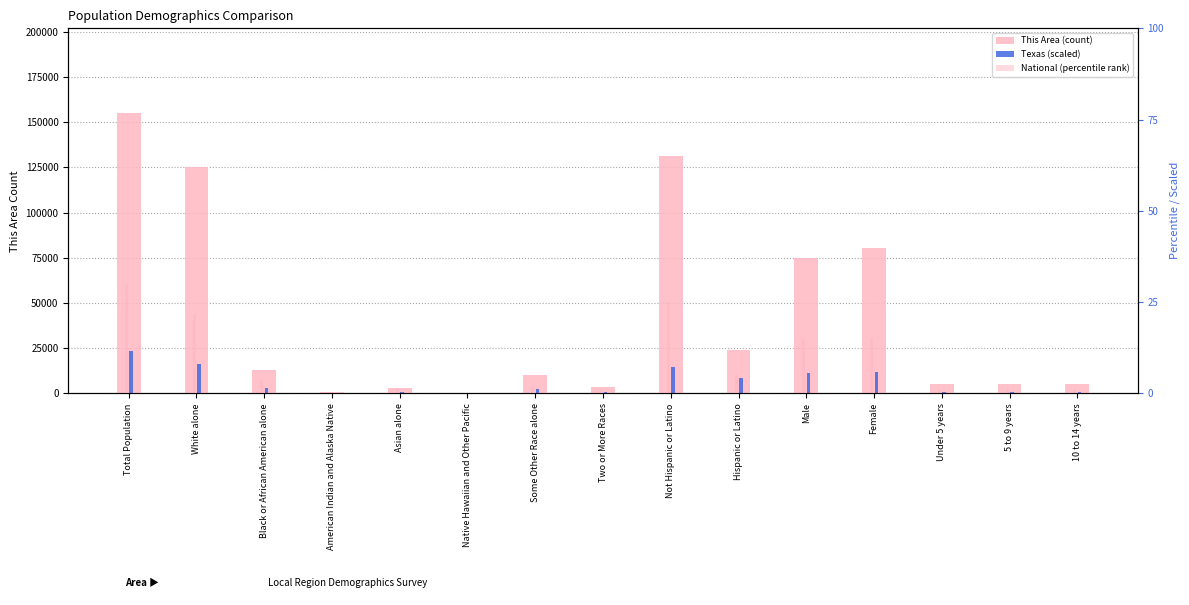

What is the difference between the maximum and minimum values in the This Area (count) series?

155214.0